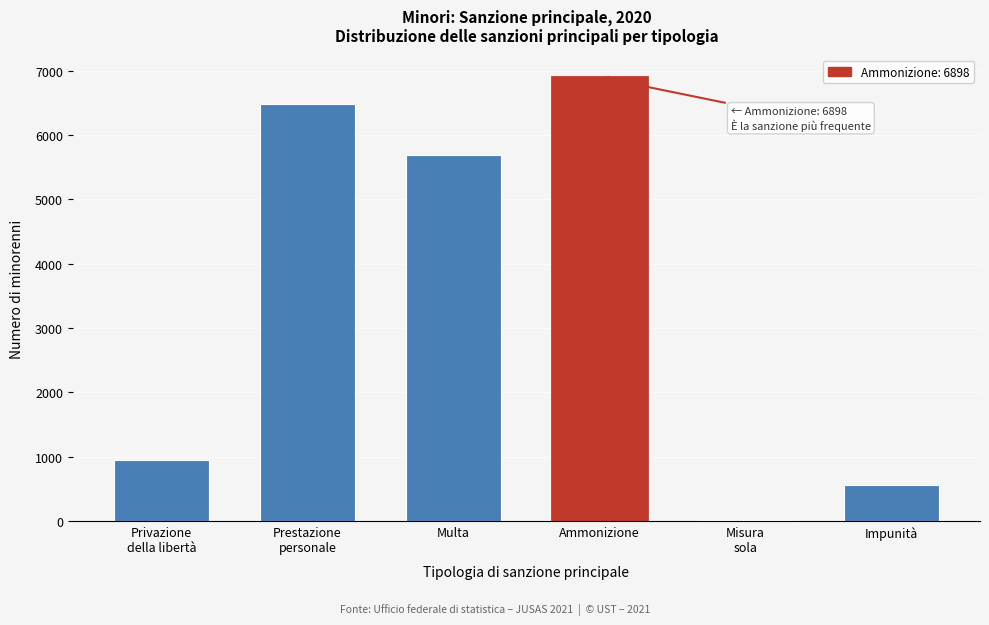

At which label is the value closest to 3459?

Multa